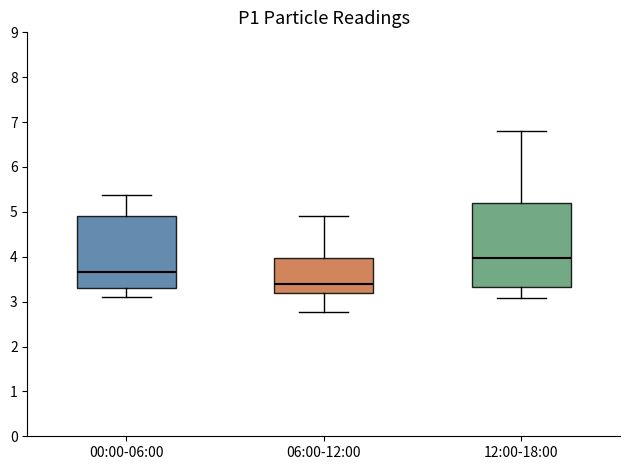

Where does the median line of the box for 12:00-18:00 sit on the y-axis? The values are not printed on the chart, so give them approximately, as read against the axis.

4.0